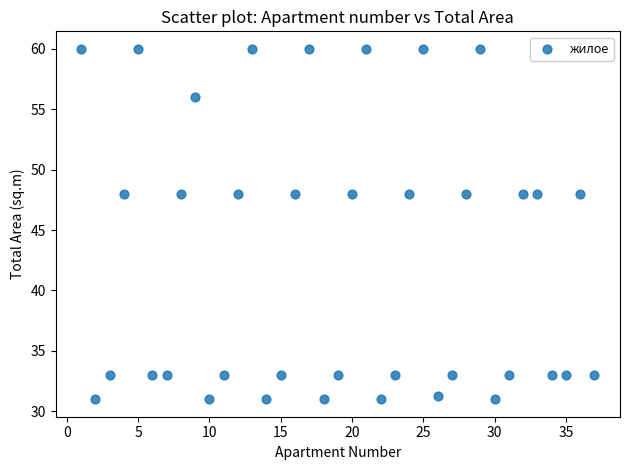

What is the range of X values (max minus min)?

36.0